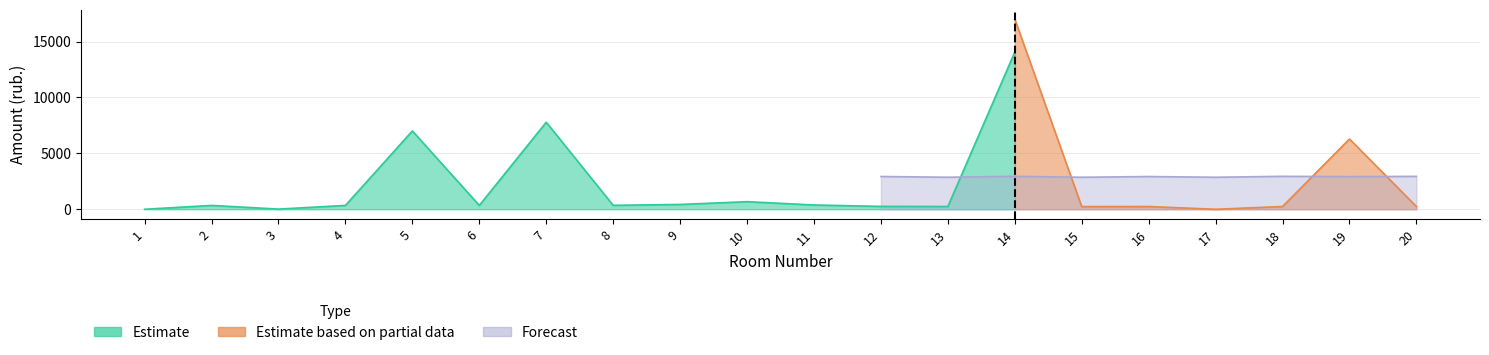

Which series has the largest total across all categories?

Forecast